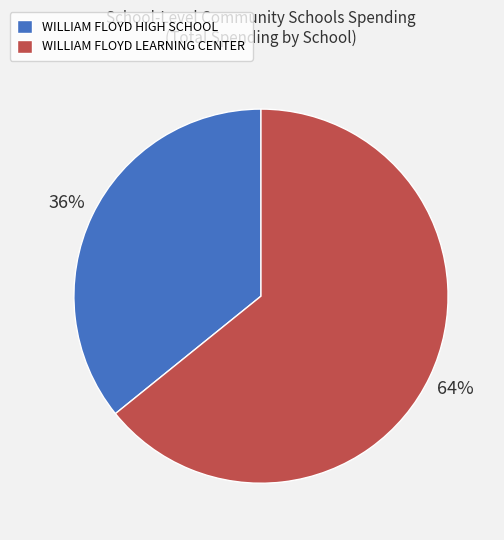

Combined, do WILLIAM FLOYD HIGH SCHOOL and WILLIAM FLOYD LEARNING CENTER account for over 50%?

Yes